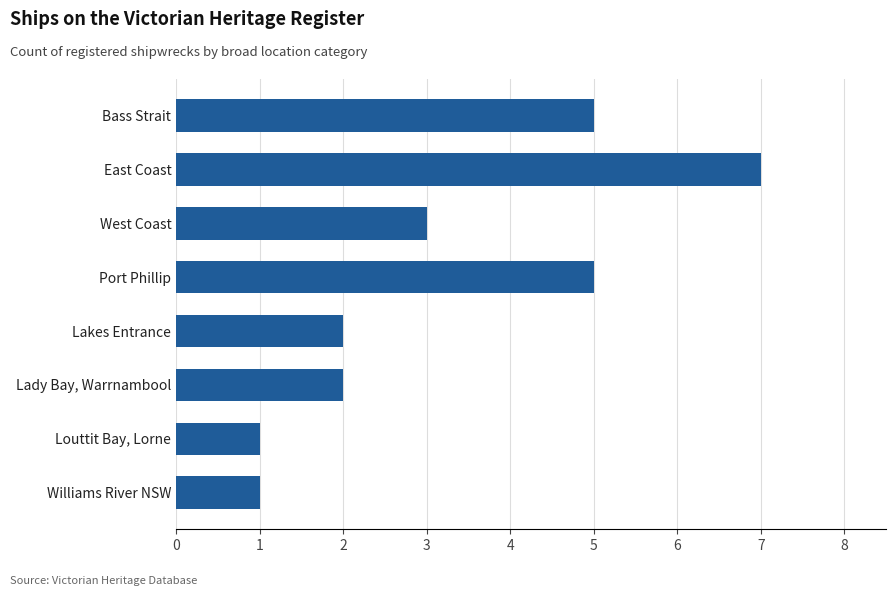

Reading top to bottom, list all the values displayed in this chart.

Bass Strait=5	East Coast=7	West Coast=3	Port Phillip=5	Lakes Entrance=2	Lady Bay, Warrnambool=2	Louttit Bay, Lorne=1	Williams River NSW=1